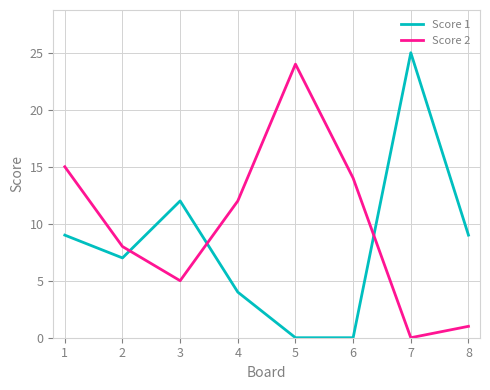

Does the chart have visible grid lines?

Yes